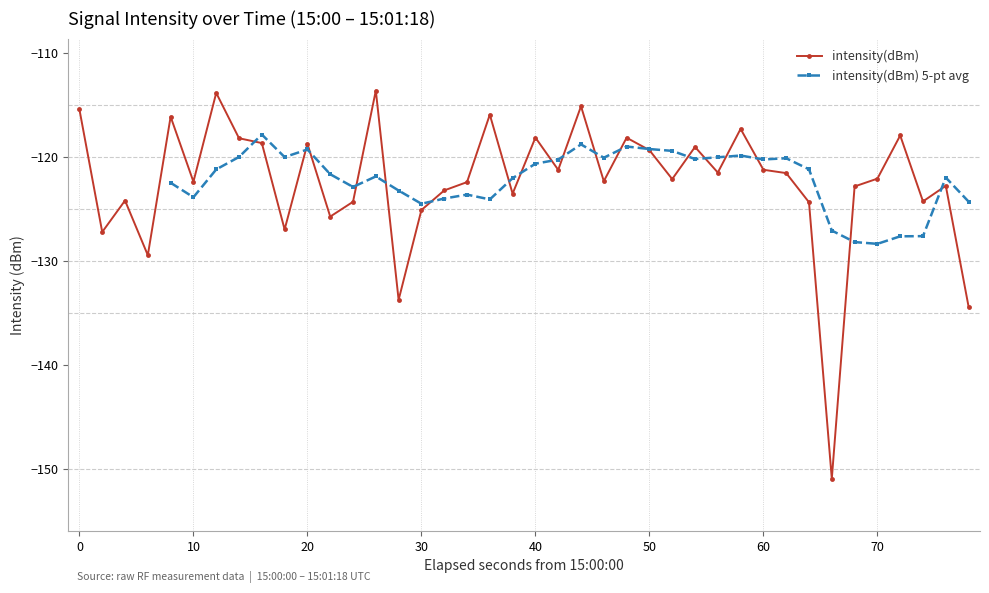

Reading left to right, list all the values displayed in this chart.

-115.4	-127.2	-124.2	-129.4	-116.1	-122.4	-113.8	-118.2	-118.6	-126.9	-118.7	-125.7	-124.3	-113.6	-133.7	-125.1	-123.2	-122.4	-115.9	-123.5	-118.1	-121.2	-115.1	-122.3	-118.1	-119.3	-122.1	-119.0	-121.5	-117.3	-121.2	-121.5	-124.3	-150.9	-122.8	-122.1	-117.9	-124.2	-122.7	-134.4